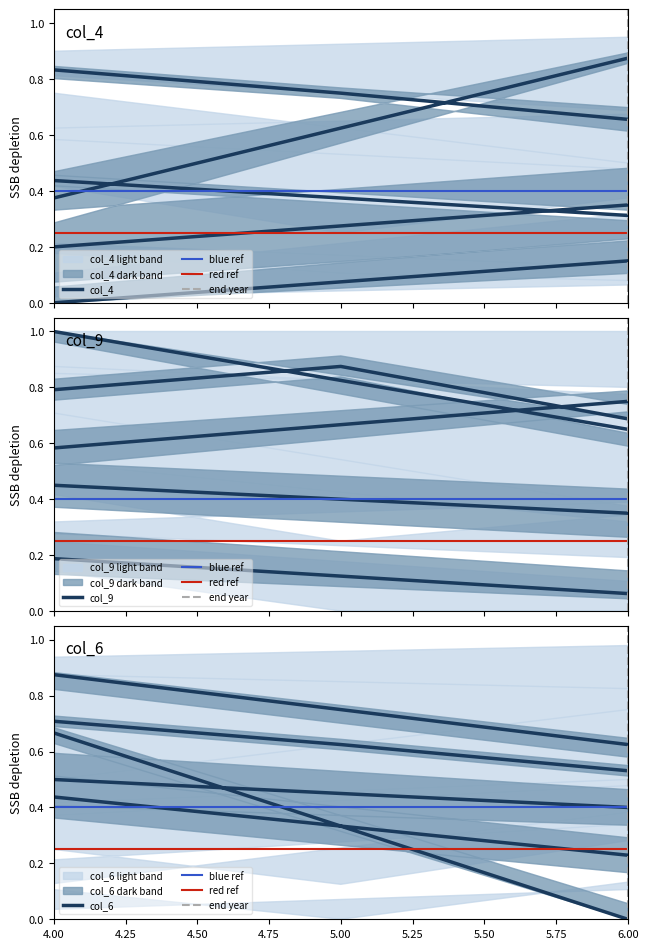

After their last crossing, which series has the higher values: col_6 or col_4?

col_4